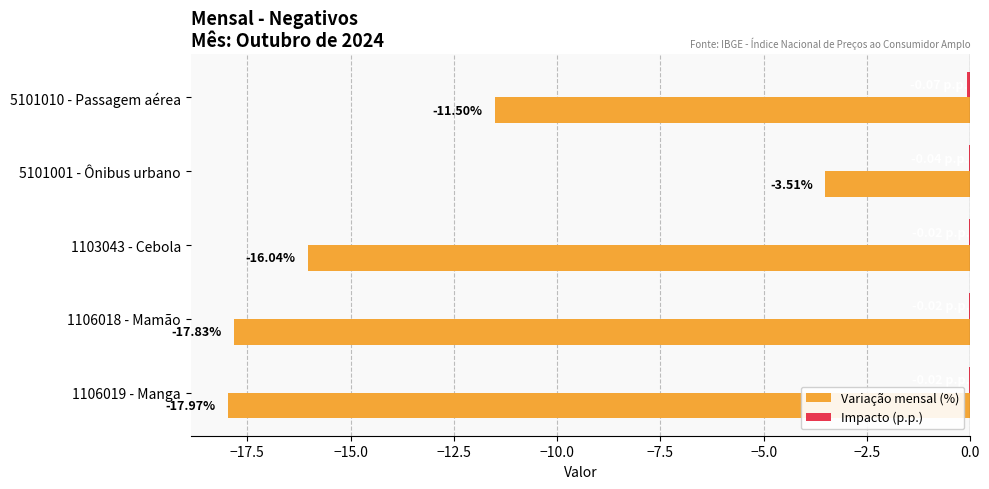

Between 5101001 - Ônibus urbano and 1103043 - Cebola, which series saw the biggest shift?

Variação mensal (%)